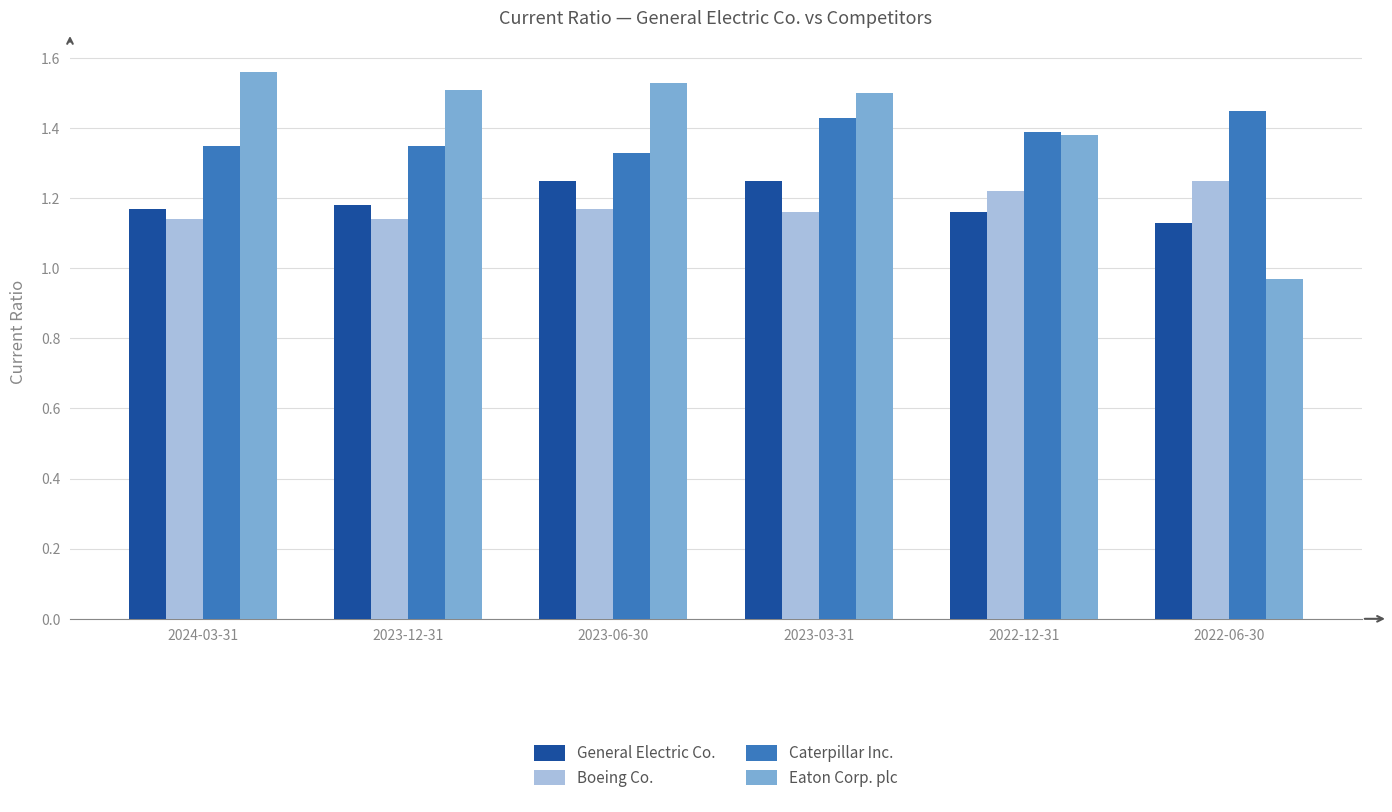

What is the difference between the maximum and minimum values in the Eaton Corp. plc series?

0.6